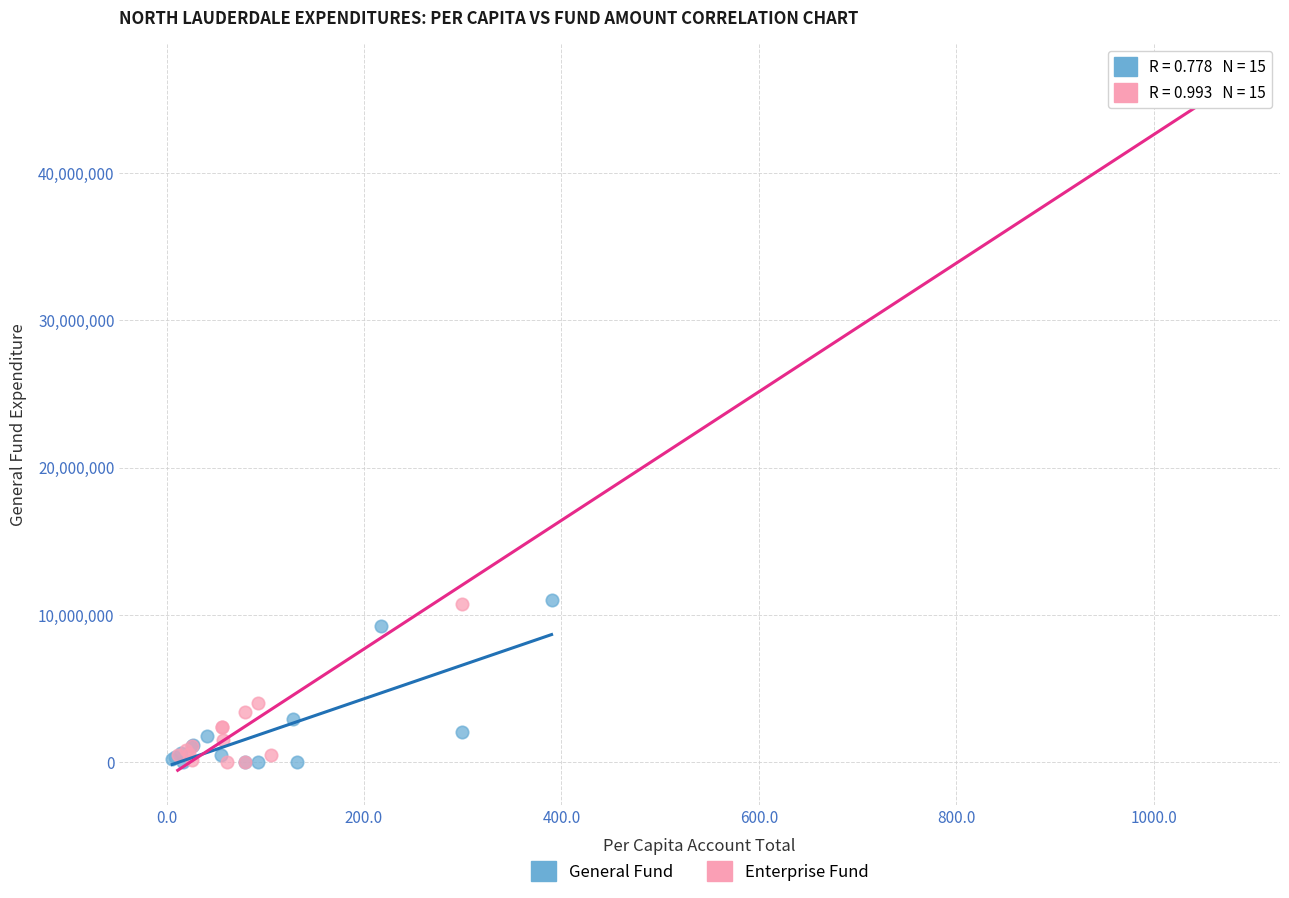

Which series contains the highest Y value?

Enterprise Fund